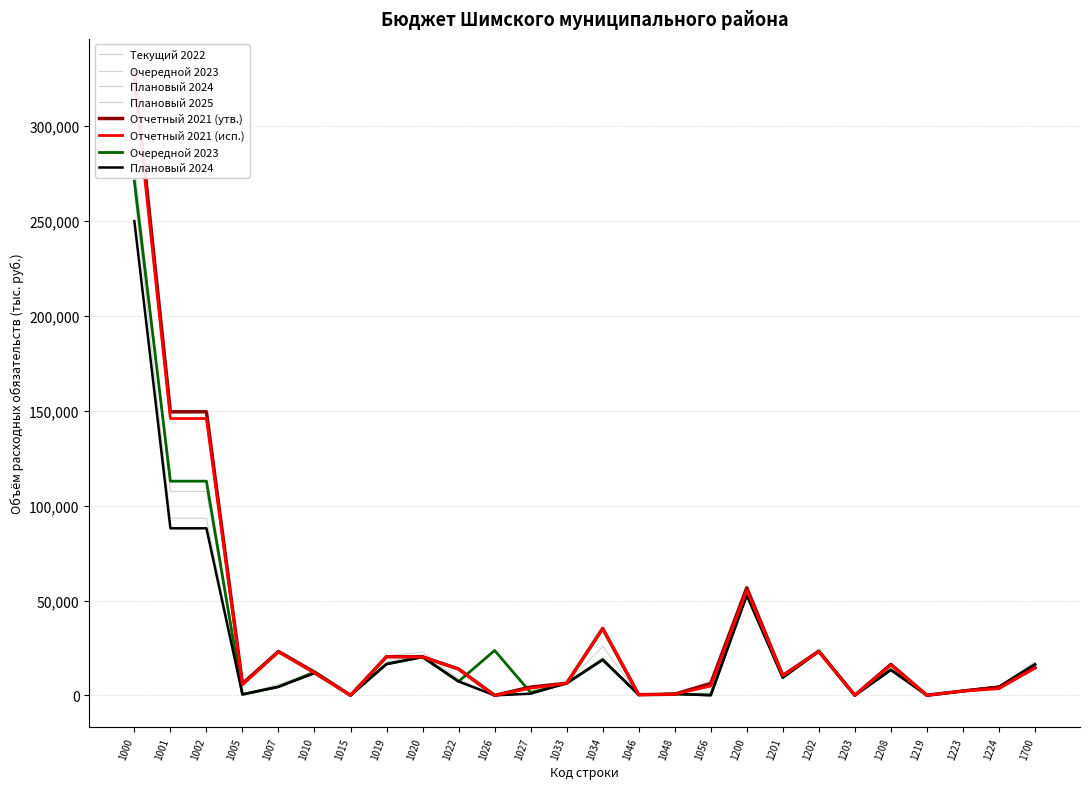

The Отчетный 2021 (утв.) series shows 149482.7 at 1001. True or false?

True